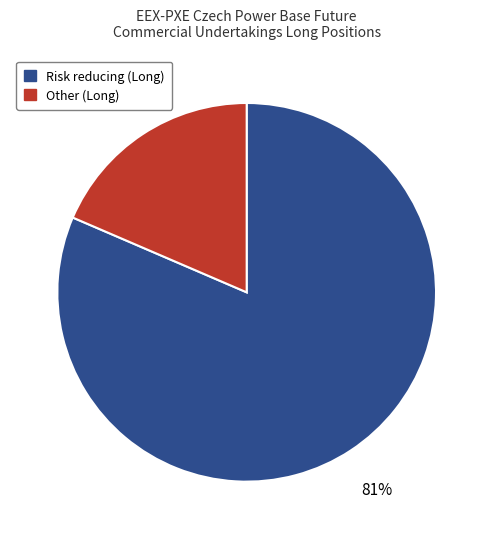

To the nearest percent, what percentage of the pie is Risk reducing (Long)?

81%